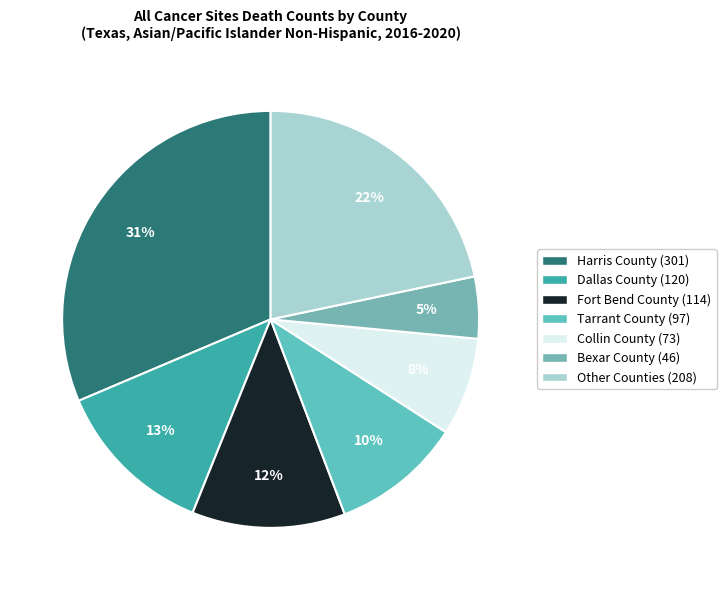

What is the smallest slice in the pie chart?

Bexar County (46)